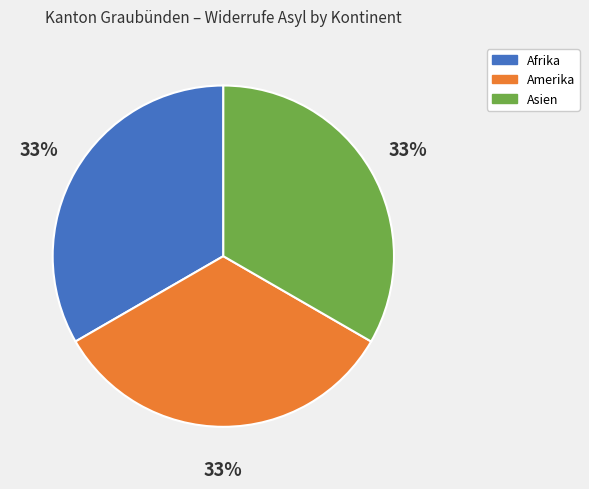

How many segments does this pie chart have?

3